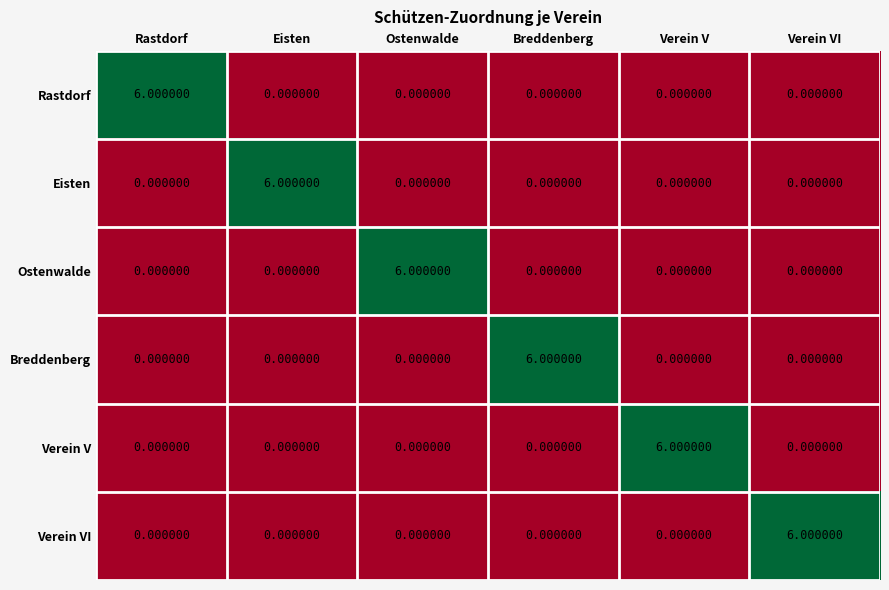

How many series are shown in this chart?

6